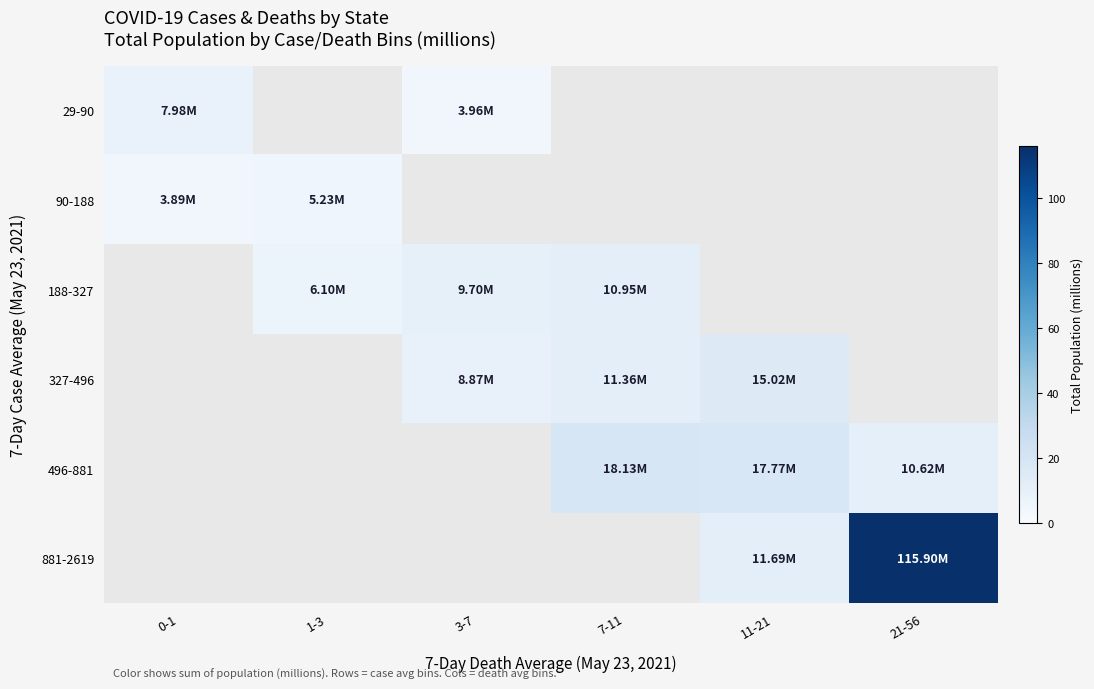

How many values in the 188-327 series exceed 10?

1